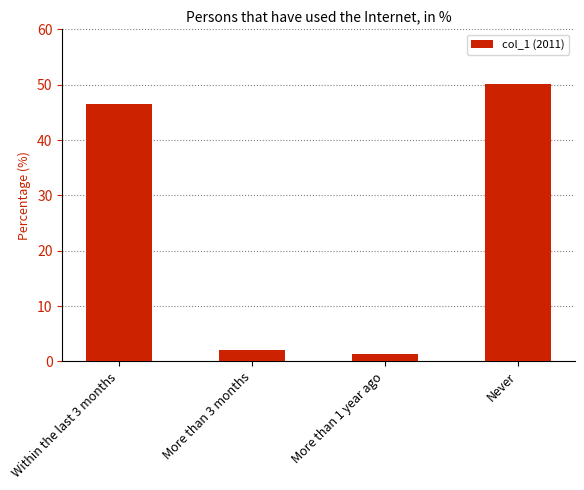

Where does the data first go above 46?

Within the last 3 months